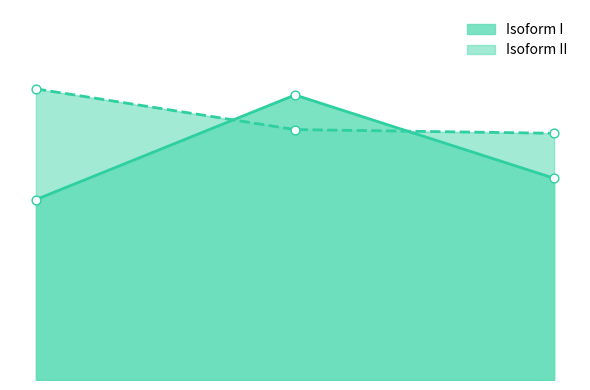

At how many categories does at least one series exceed 12?

3